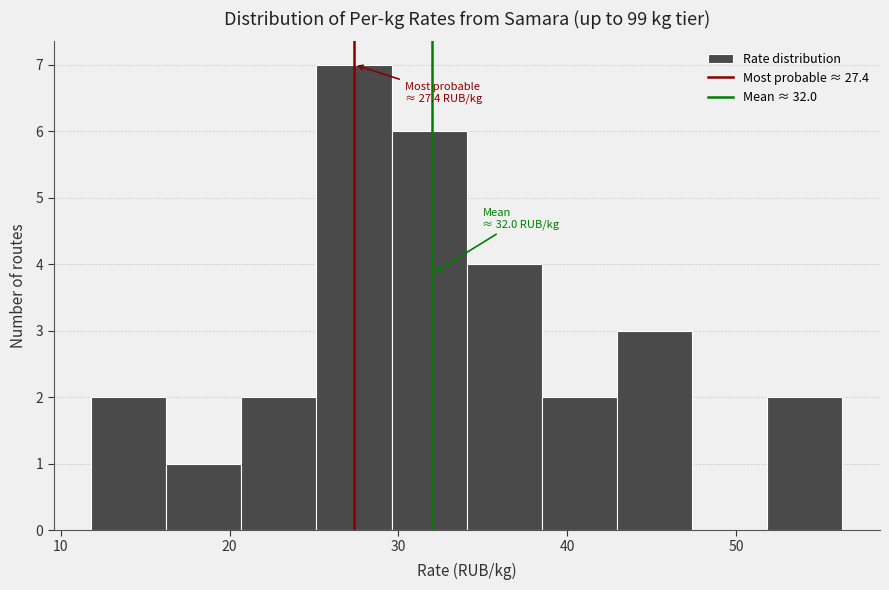

Over which range of the x-axis is the bar tallest?

25 to 30